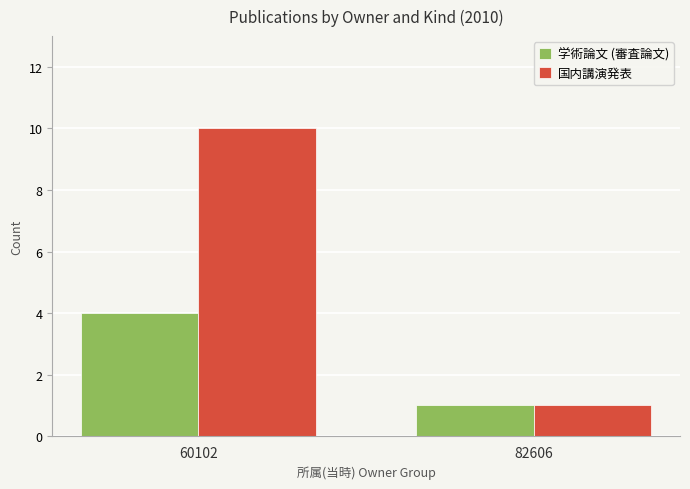

The 国内講演発表 series shows 10 at 60102. True or false?

True